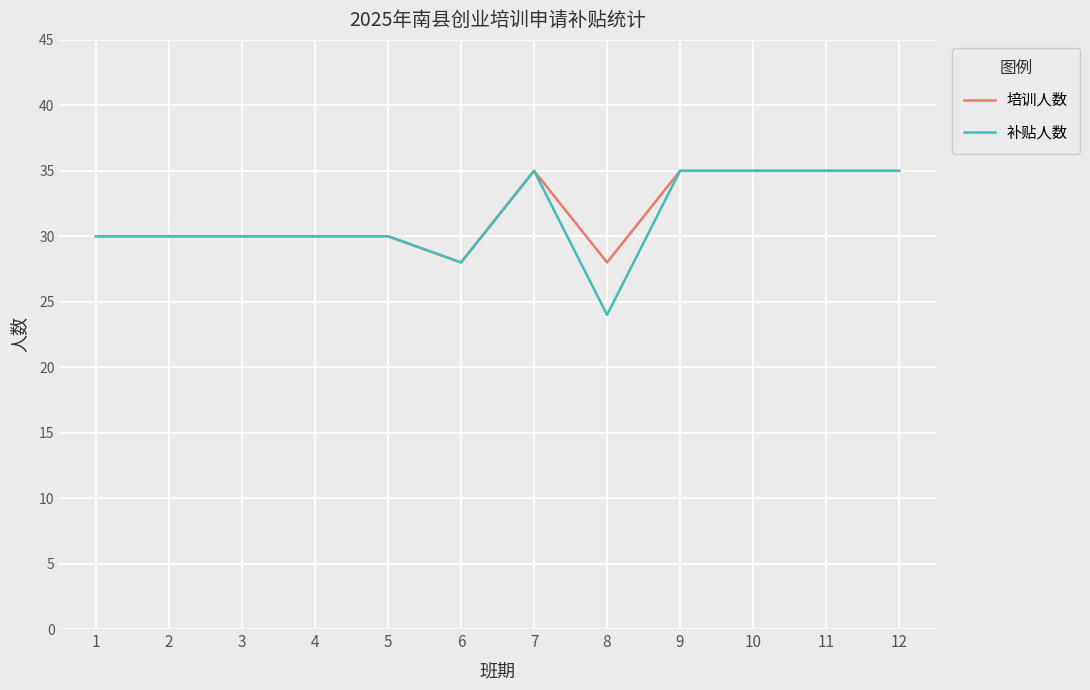

Is it true that 培训人数 equals 30 at 1?

True